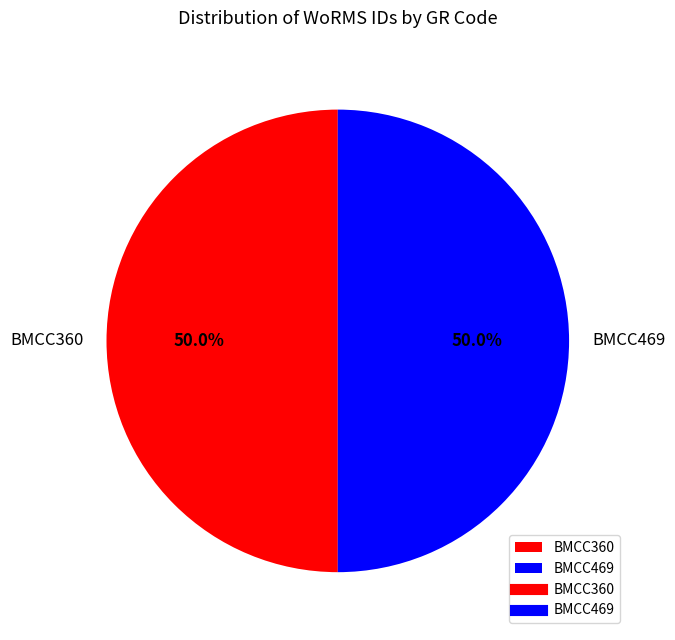

What percentage is the BMCC360 slice, to the nearest percent?

50%